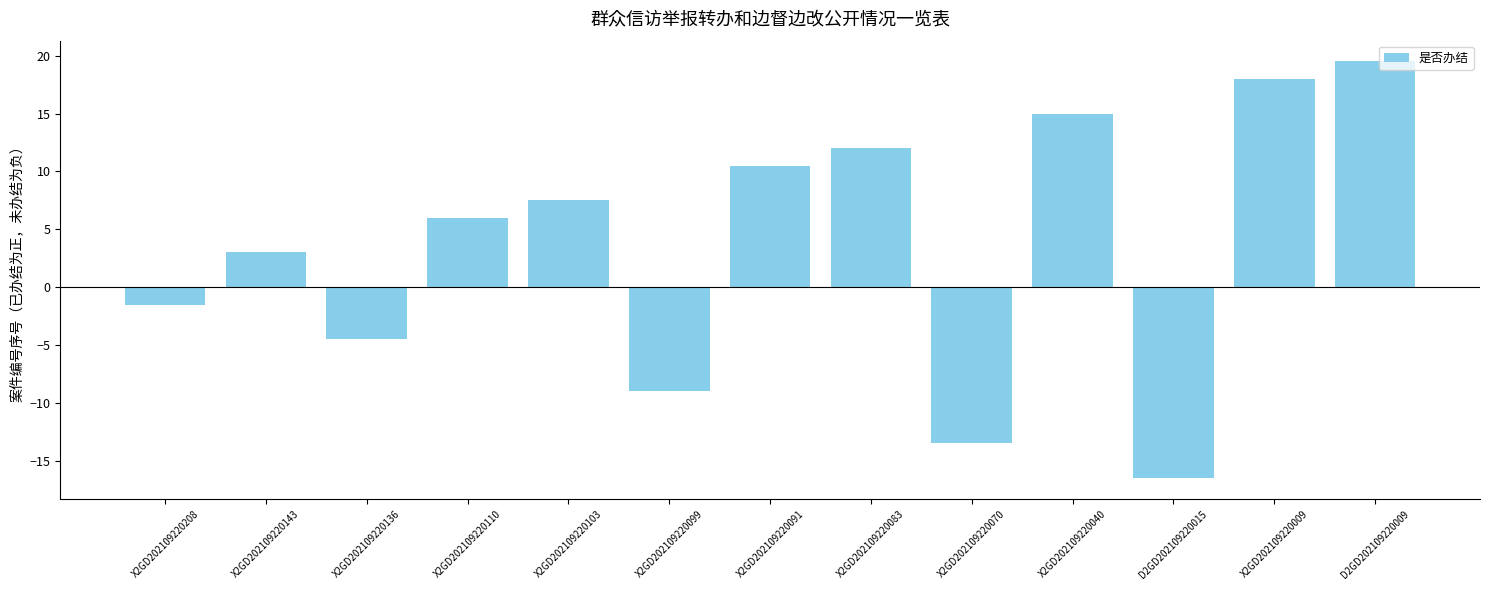

What is the sum of the values at X2GD202109220110 and D2GD202109220009?

25.5